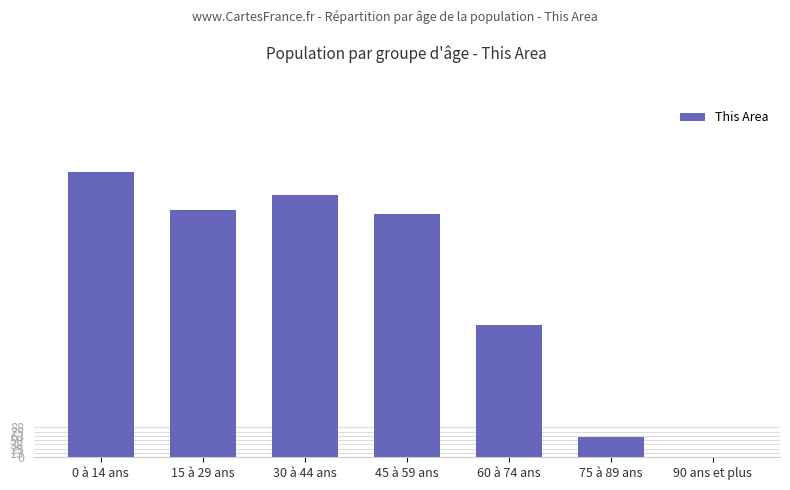

The value at 15 à 29 ans is 471. True or false?

False